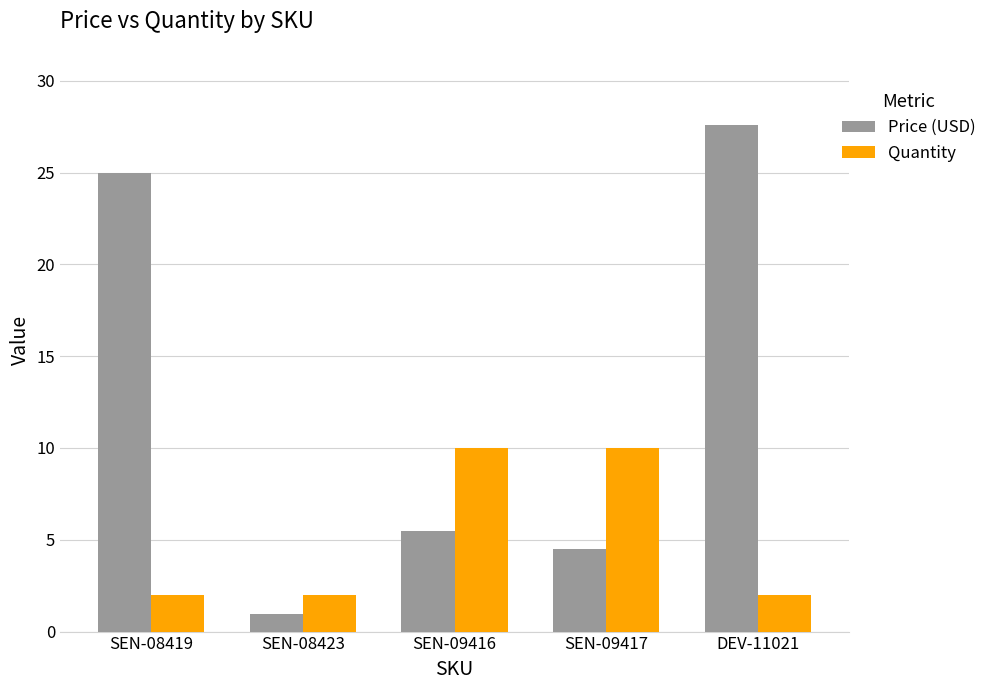

Is the value of Quantity at SEN-09417 greater than the value of Price (USD) at SEN-08423?

Yes